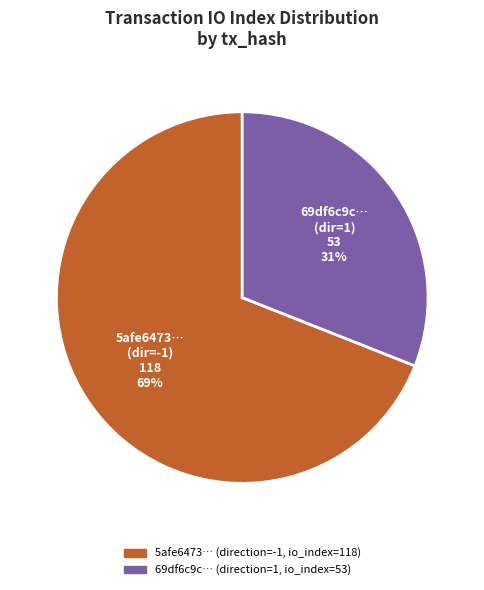

Is there a majority slice in this chart?

Yes